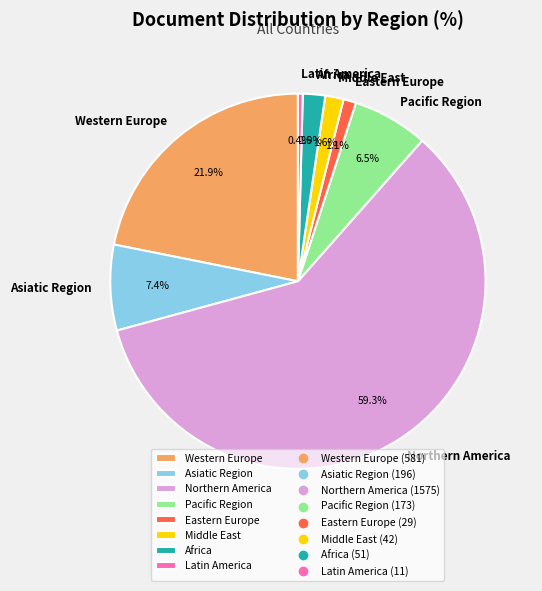

True or false: Northern America accounts for 23% of the total.

False